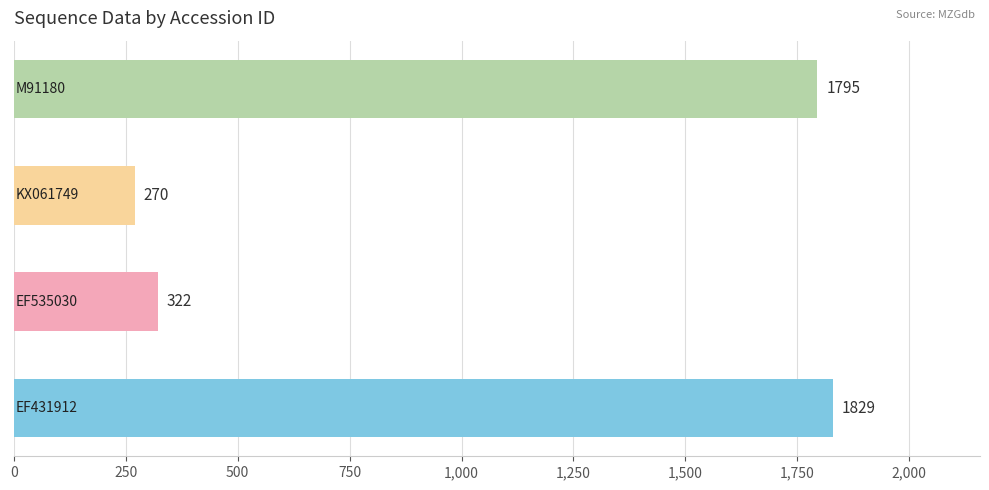

Reading bottom to top, transcribe all the data shown in this chart.

1829	322	270	1795